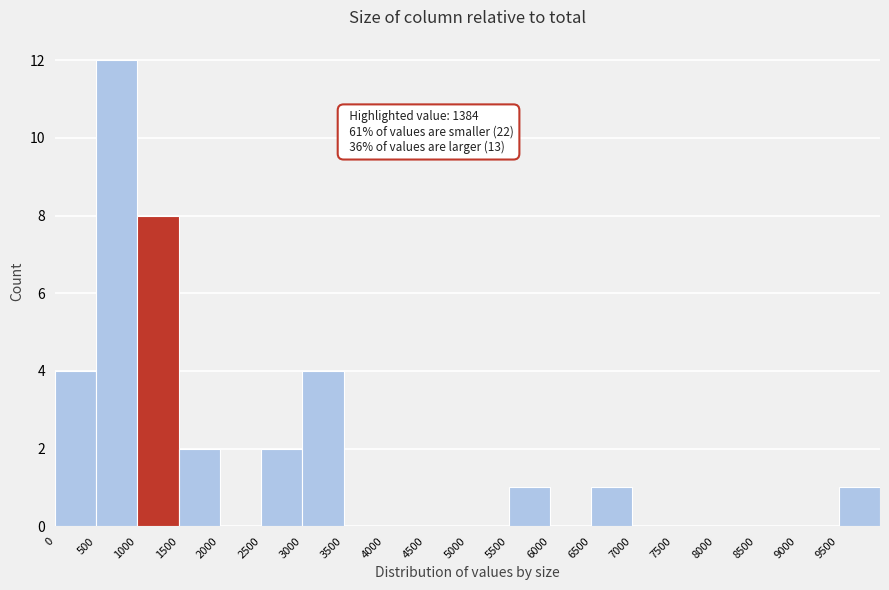

Which range on the x-axis has the tallest bar?

500 to 1000